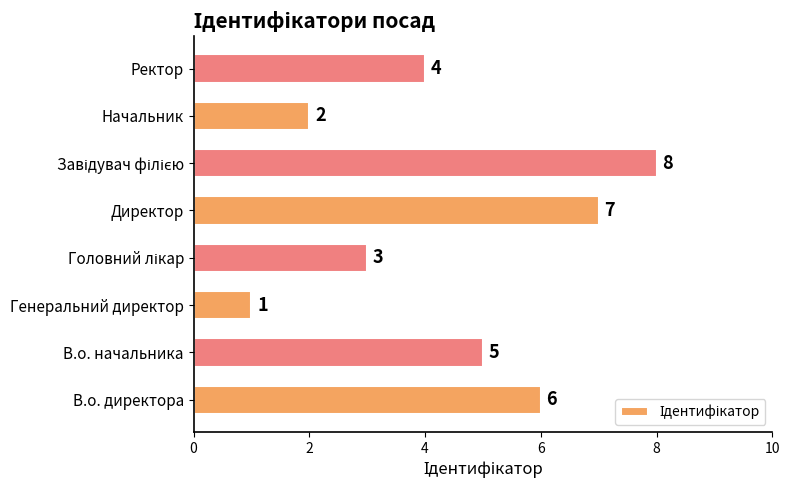

Count the number of data series in this chart.

1